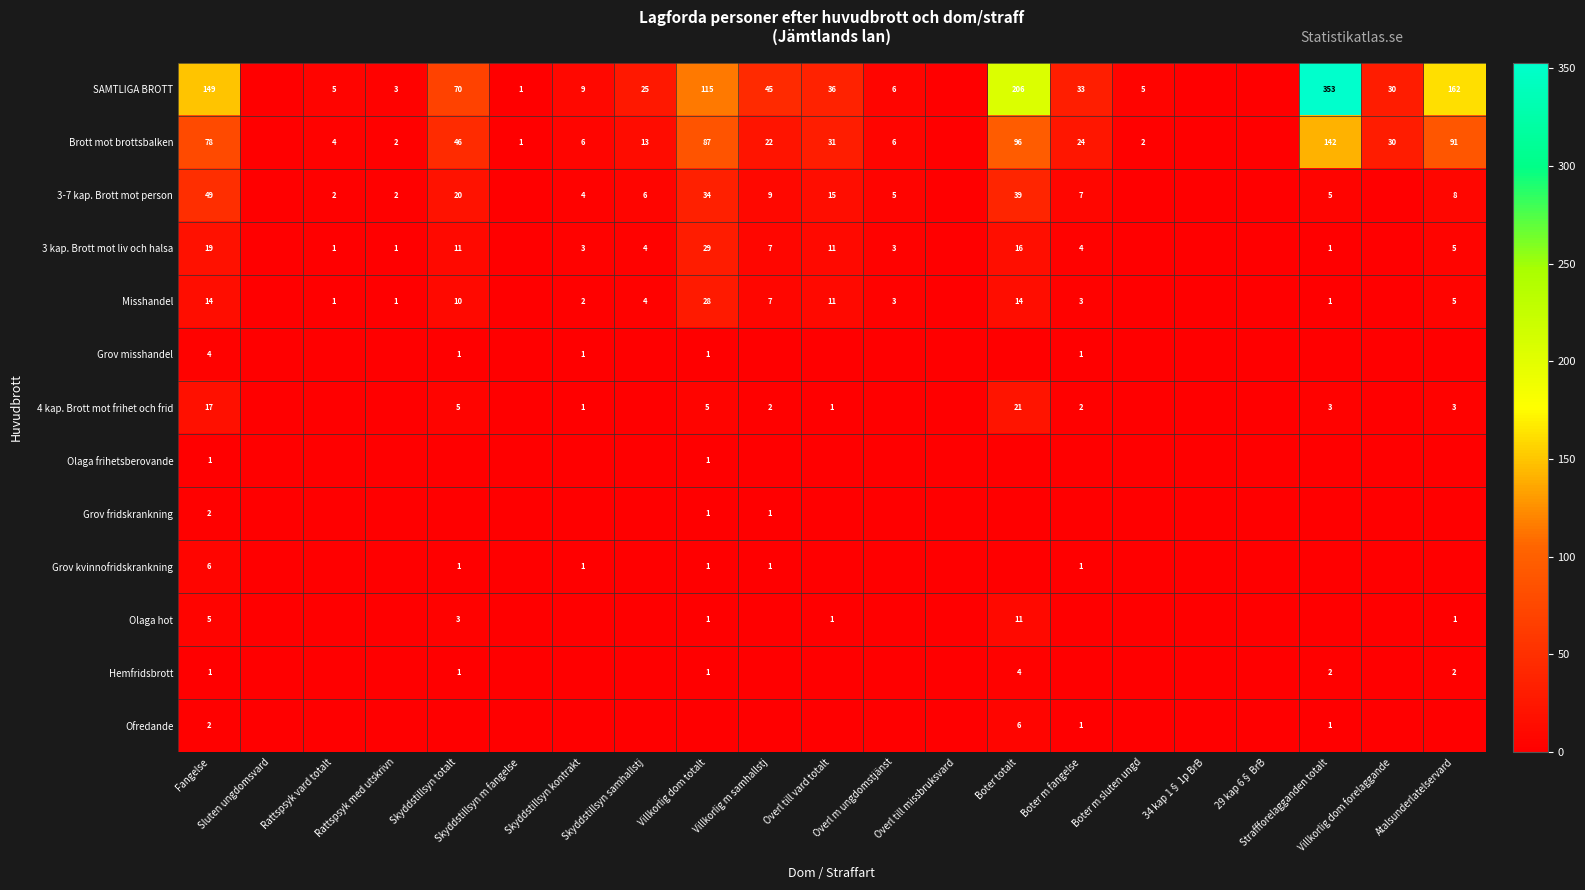

How many values in 4 kap. Brott mot frihet och frid are above zero?

10